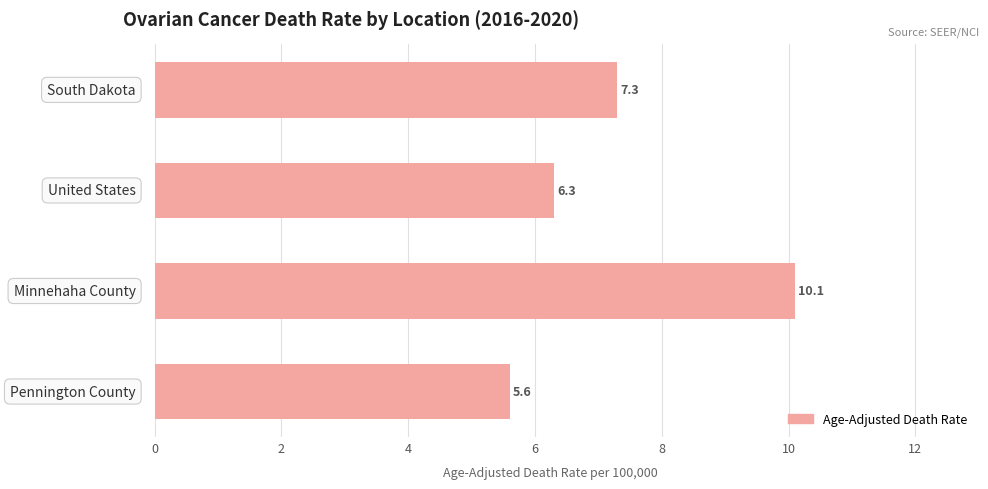

What is the difference between the second highest and minimum values?

1.7